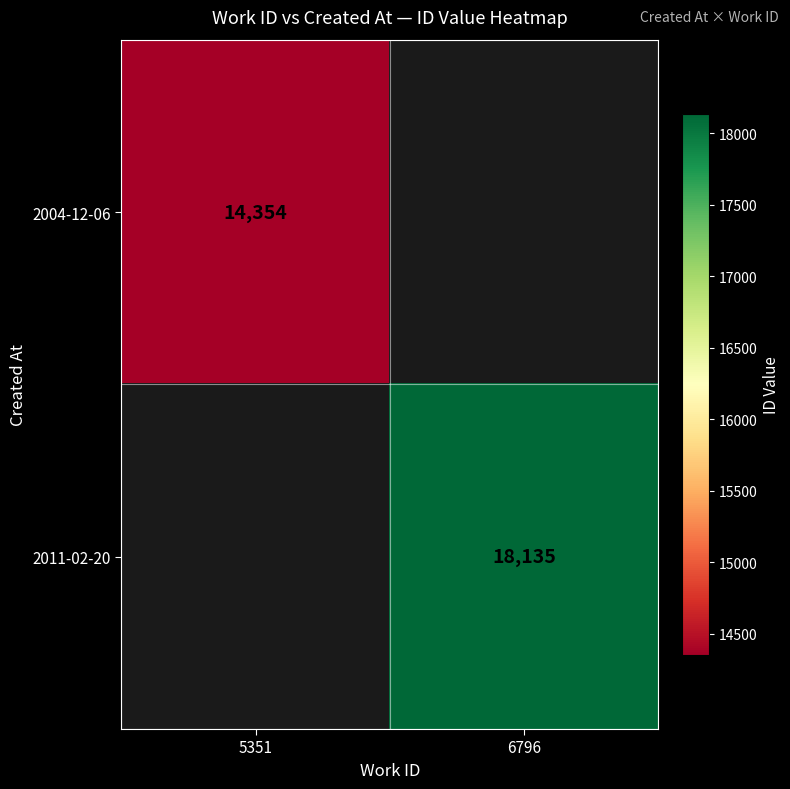

True or false: 2004-12-06 has a value of 14354 at 5351.

True